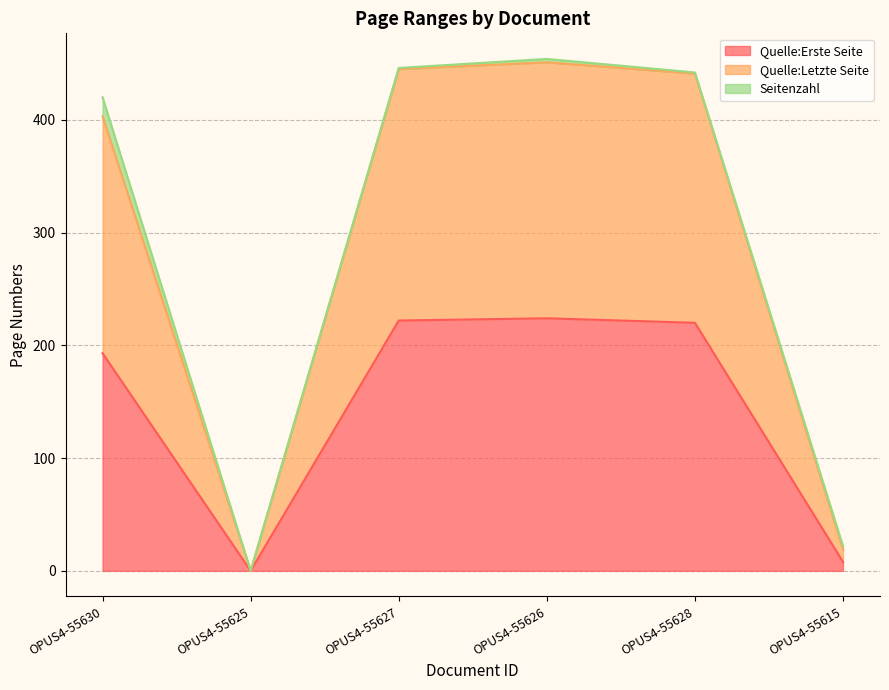

How many lines are shown in the chart?

3